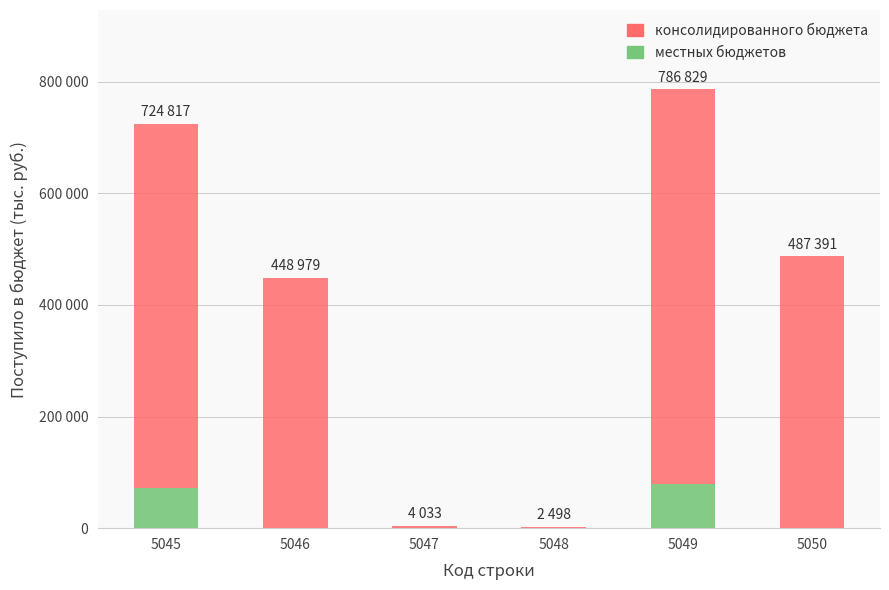

Which has a higher value, 5047 or 5050?

5047